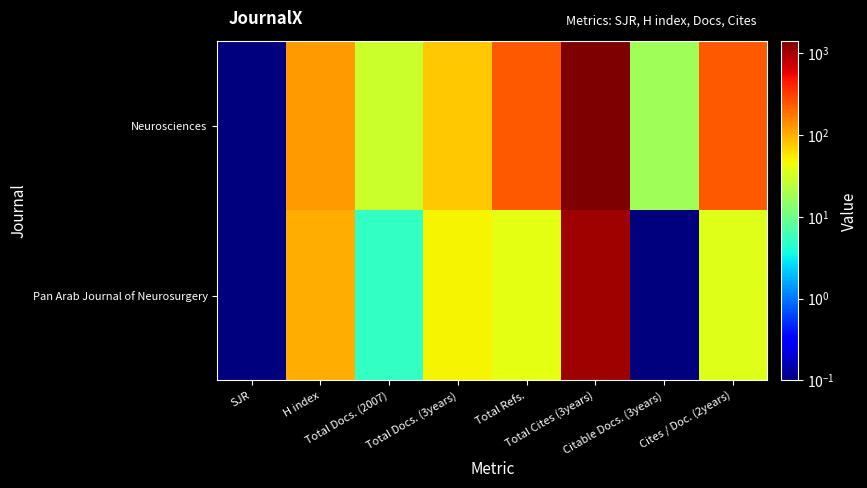

How many series are shown in this chart?

2